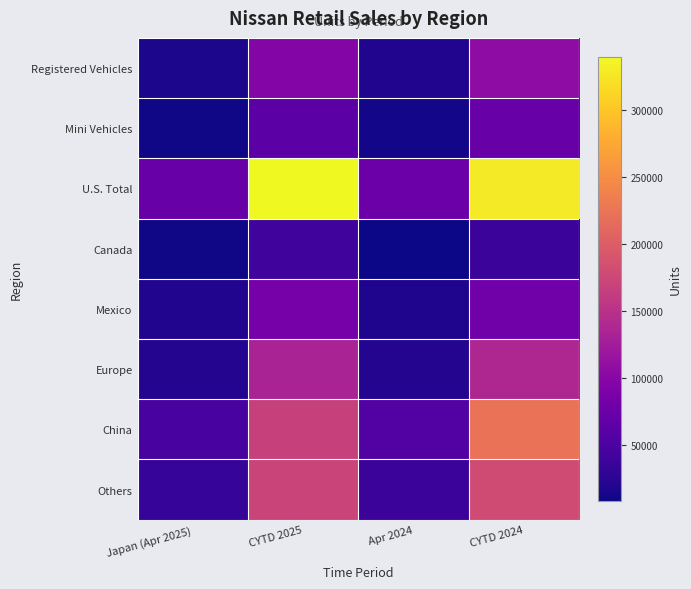

Reading left to right, list all the values displayed in this chart.

Registered Vehicles: Japan (Apr 2025)=14819	CYTD 2025=96117	Apr 2024=18891	CYTD 2024=106308
Mini Vehicles: Japan (Apr 2025)=9529	CYTD 2025=61532	Apr 2024=11163	CYTD 2024=71558
U.S. Total: Japan (Apr 2025)=72544	CYTD 2025=339629	Apr 2024=75323	CYTD 2024=328058
Canada: Japan (Apr 2025)=10065	CYTD 2025=40440	Apr 2024=7860	CYTD 2024=37407
Mexico: Japan (Apr 2025)=19270	CYTD 2025=84917	Apr 2024=18176	CYTD 2024=80333
Europe: Japan (Apr 2025)=19621	CYTD 2025=132822	Apr 2024=20428	CYTD 2024=137611
China: Japan (Apr 2025)=46295	CYTD 2025=167630	Apr 2024=54921	CYTD 2024=222212
Others: Japan (Apr 2025)=33586	CYTD 2025=172426	Apr 2024=36548	CYTD 2024=180159